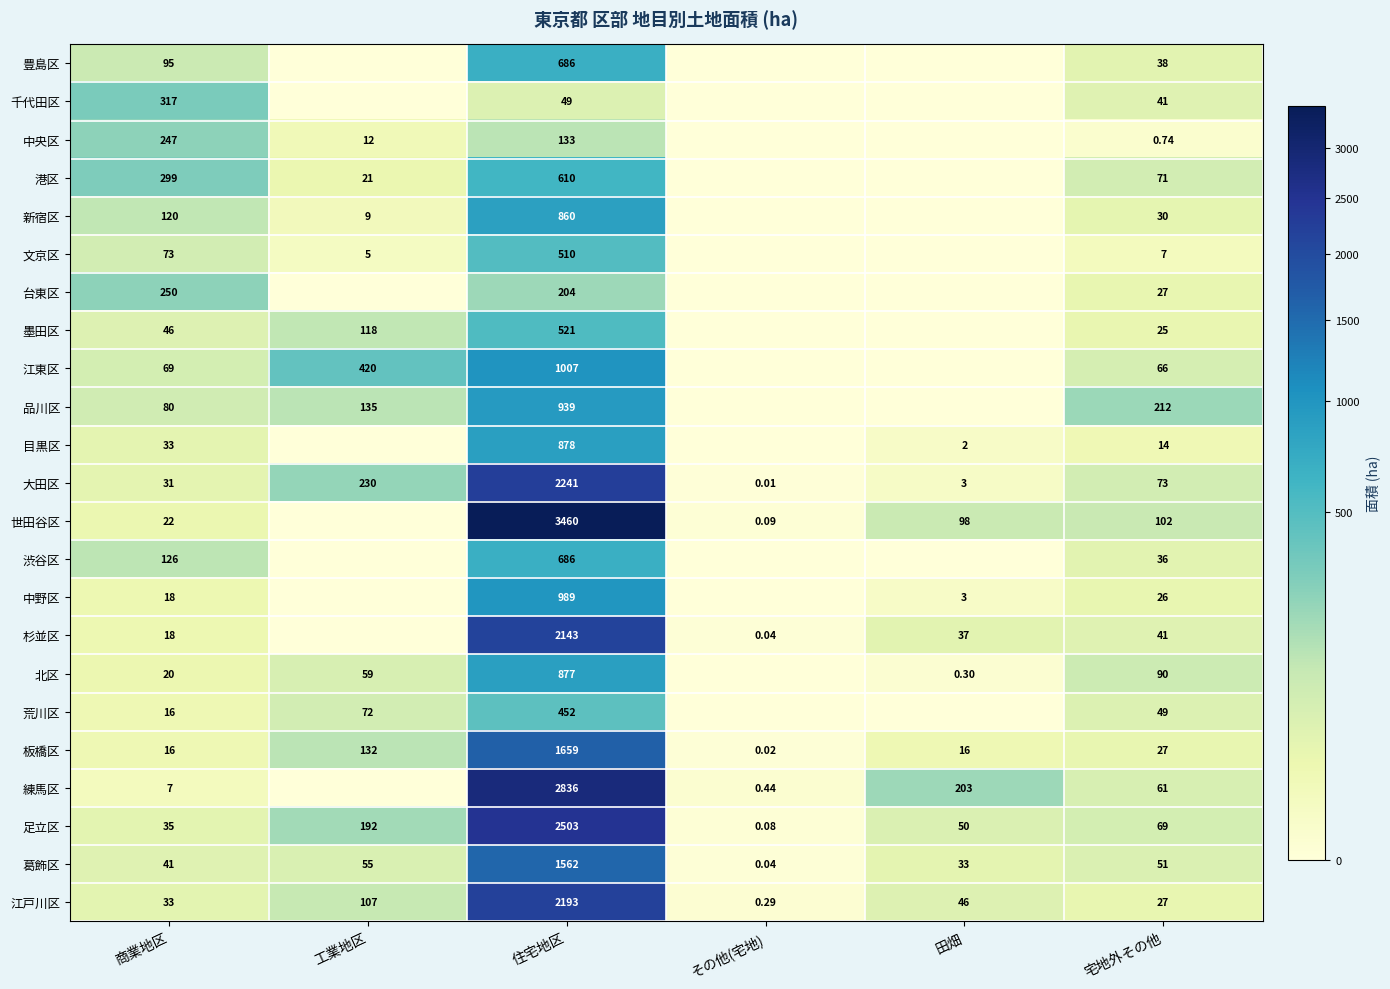

What is the greatest value displayed?

3459.7